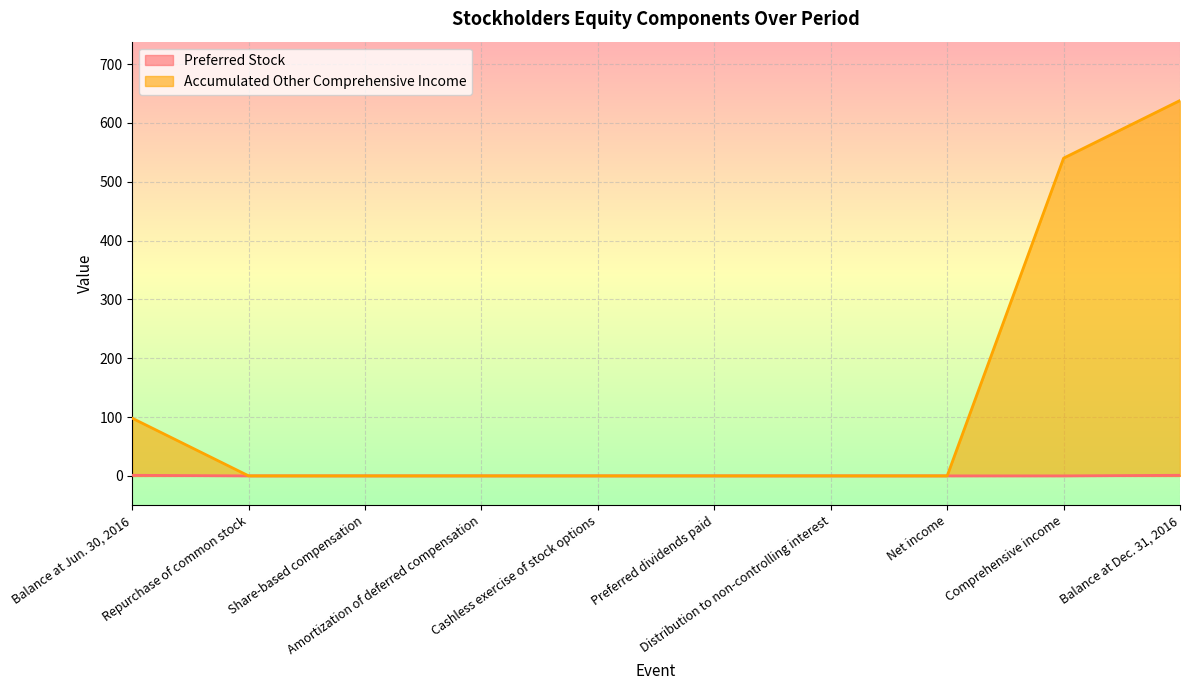

True or false: Accumulated Other Comprehensive Income and Preferred Stock intersect in this chart.

False